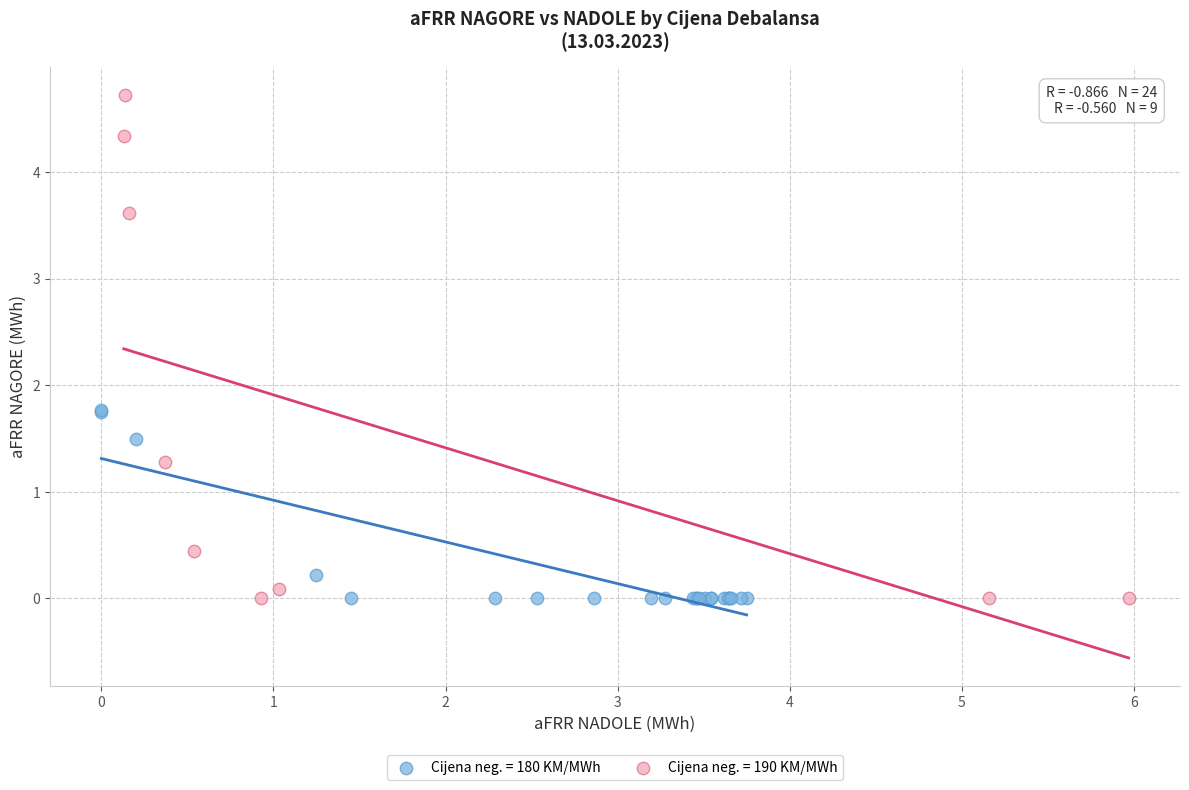

What are all the series names shown in the legend?

Cijena neg. = 180 KM/MWh, Cijena neg. = 190 KM/MWh